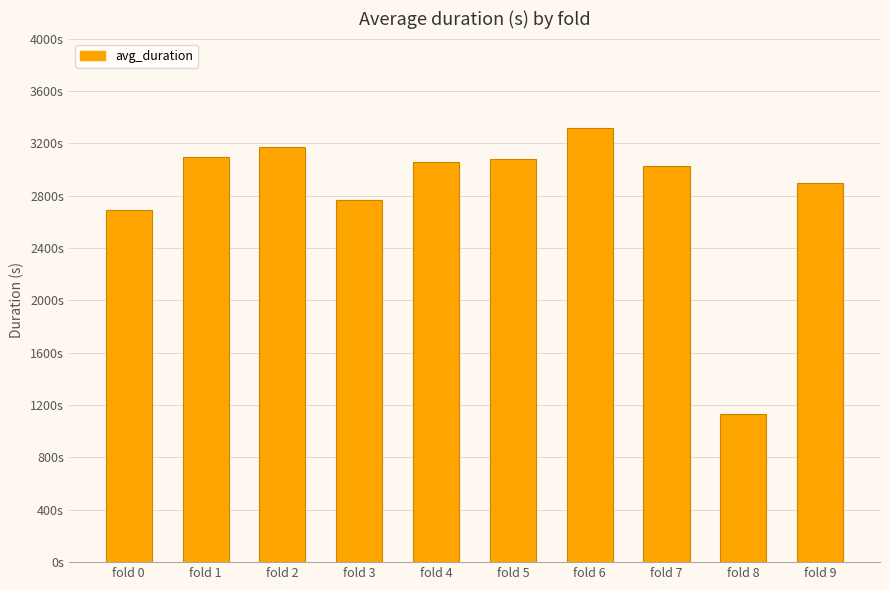

What is the approximate value at fold 9?

2892.8